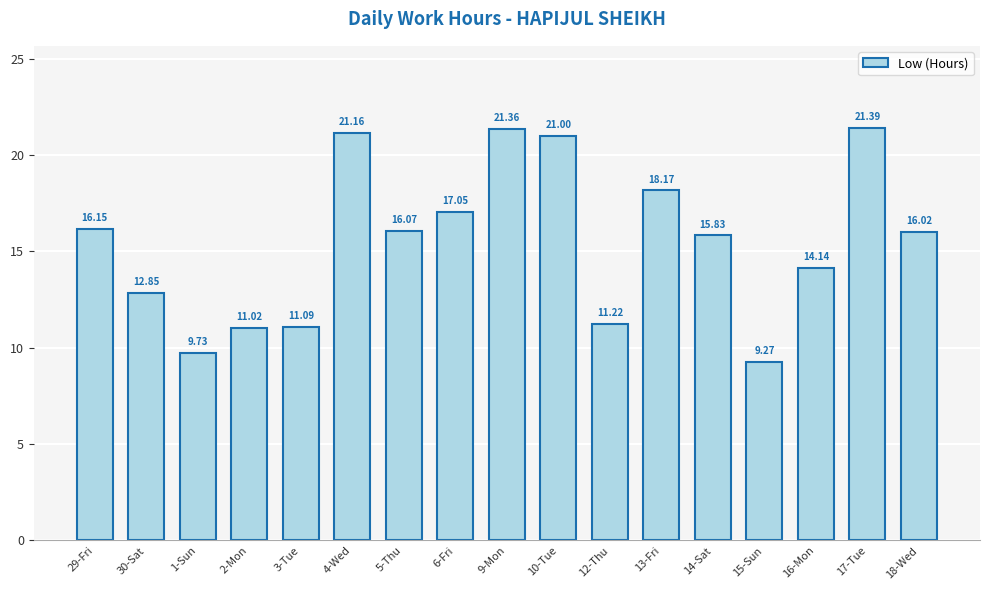

How many data points are less than 16?

8